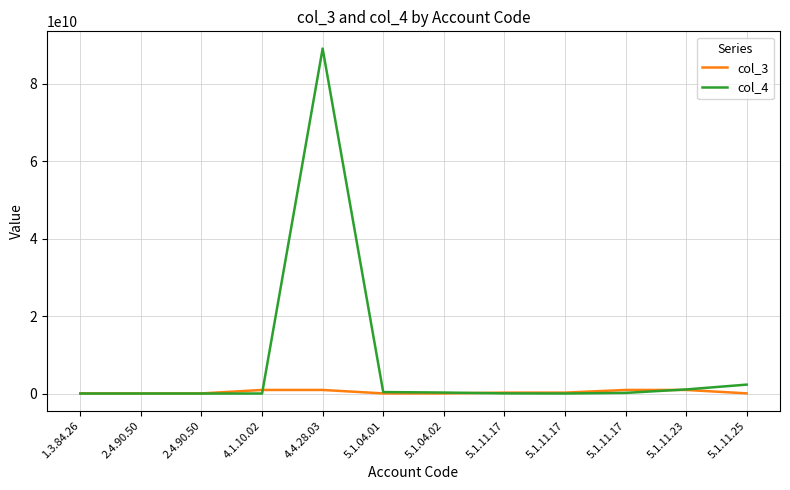

List the series in order of their peak value, lowest first.

col_3, col_4